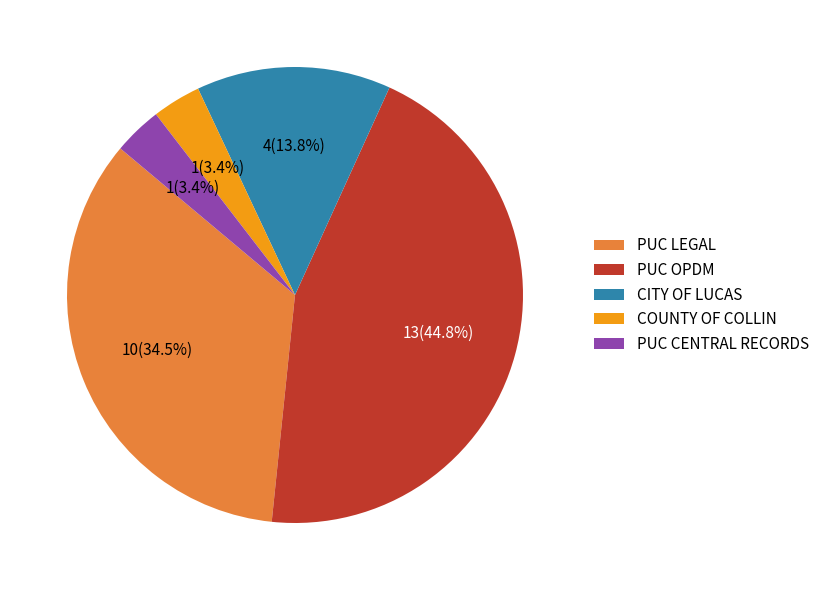

How many segments does this pie chart have?

5